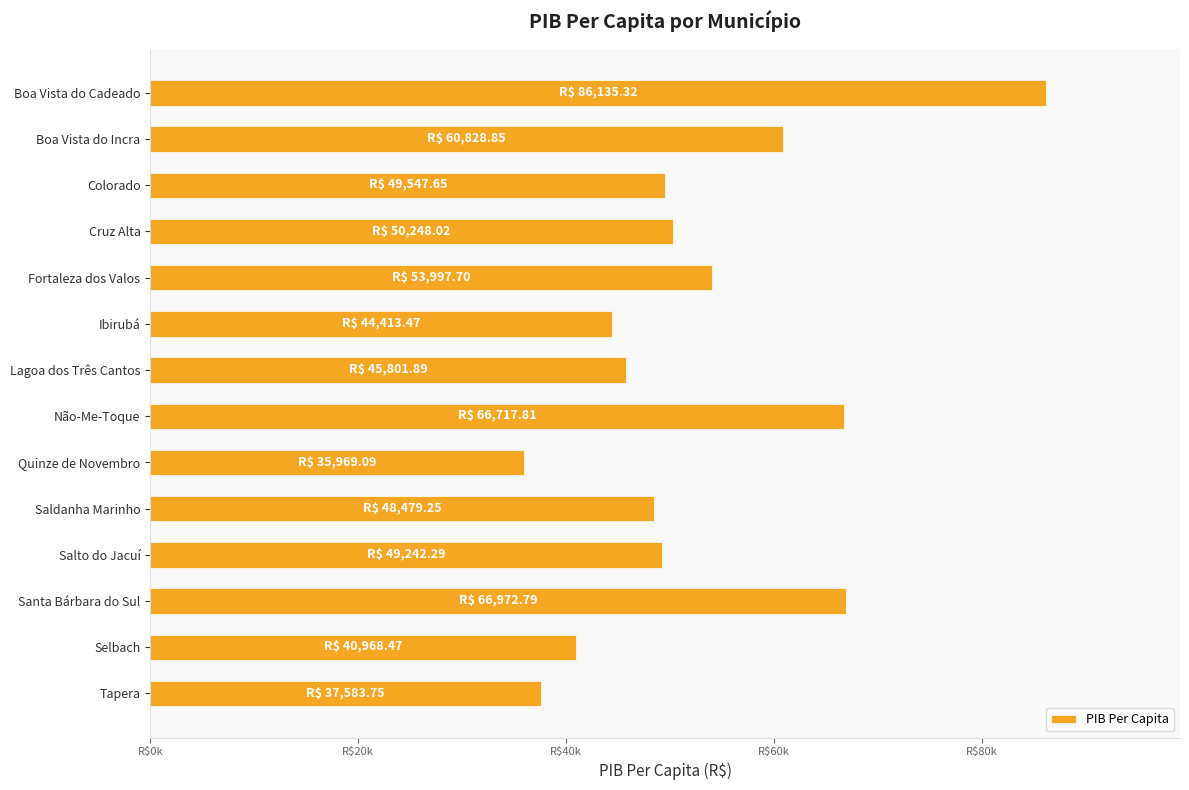

Does the chart contain any negative values?

No